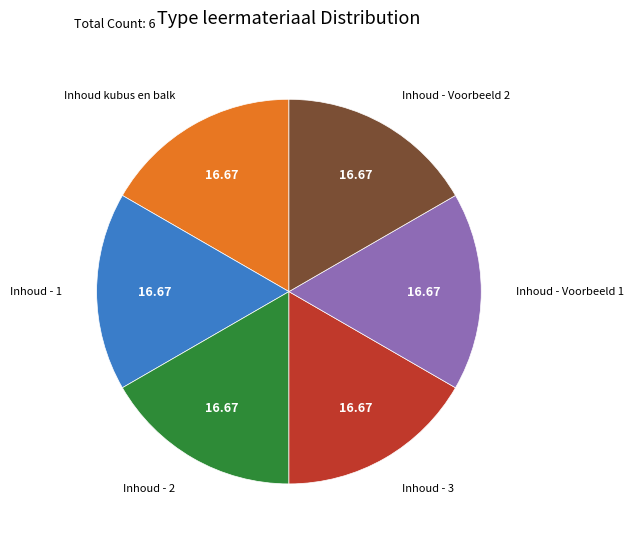

Does Inhoud kubus en balk account for over 50% of the chart?

No